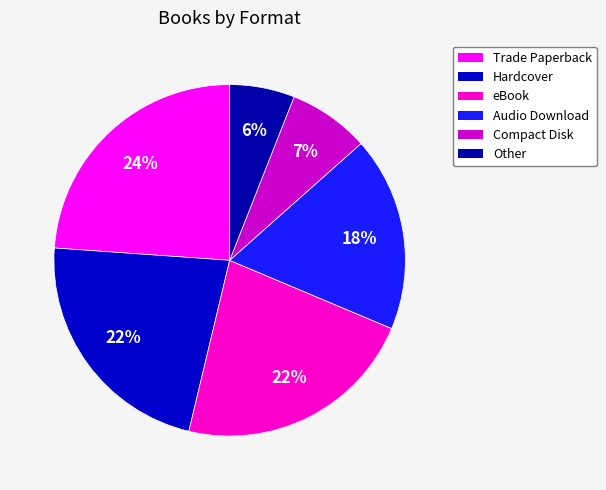

Rank the categories by value from lowest to highest.

Other, Compact Disk, Audio Download, Hardcover, eBook, Trade Paperback